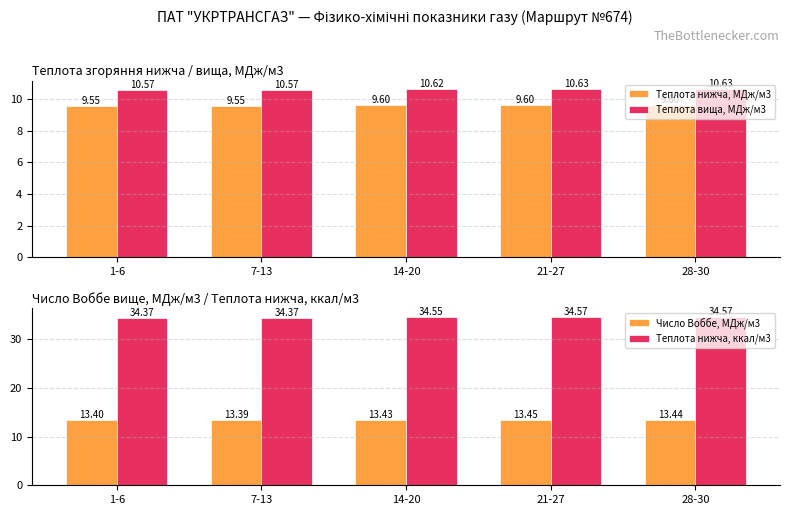

What are all the series names shown in the legend?

Теплота нижча, МДж/м3, Теплота вища, МДж/м3, Число Воббе, МДж/м3, Теплота нижча, ккал/м3